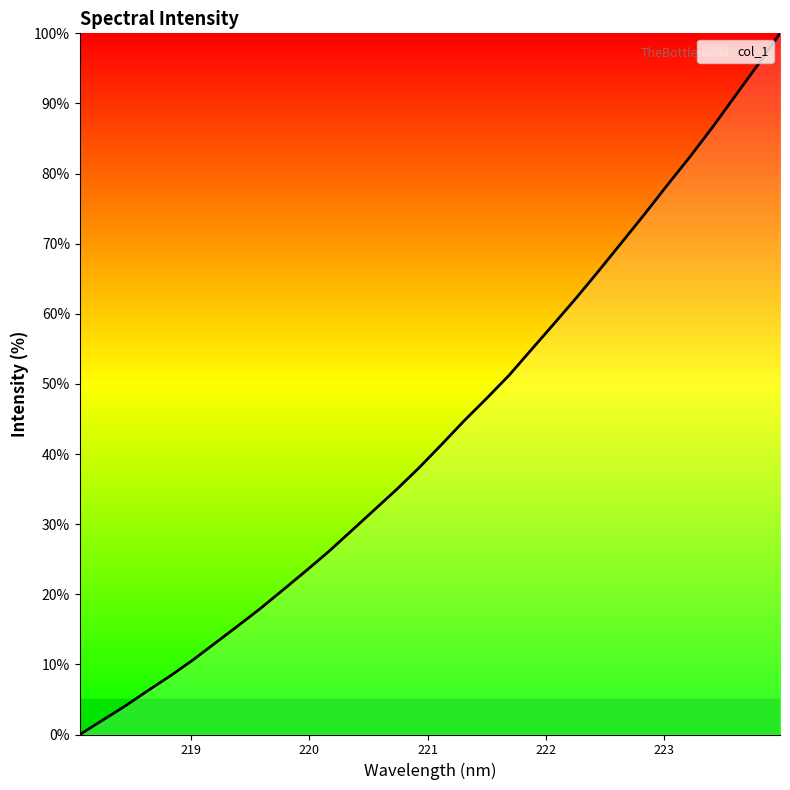

What is the greatest value displayed?

100.0